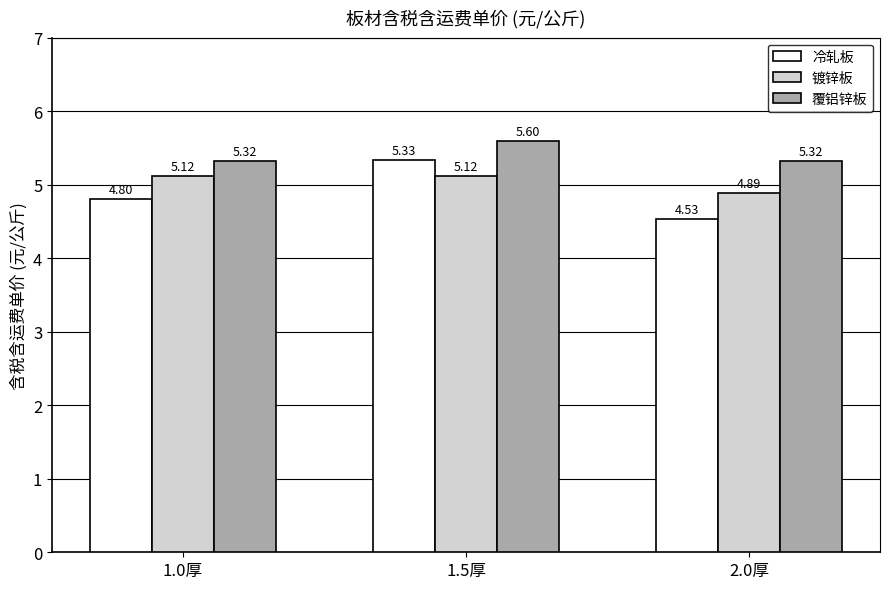

Does the chart contain stacked bars?

No